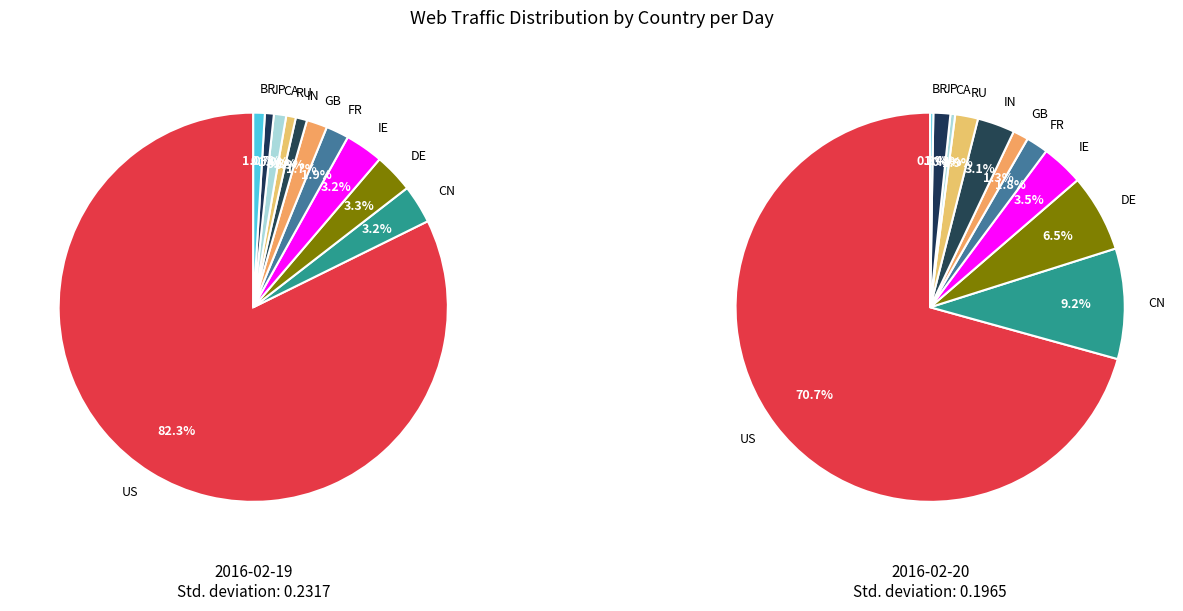

The DE slice represents 1% of the pie. True or false?

False